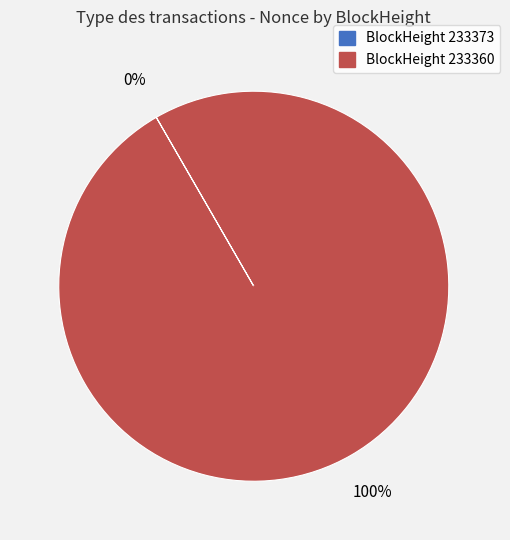

To the nearest percent, what is the average slice percentage?

50%